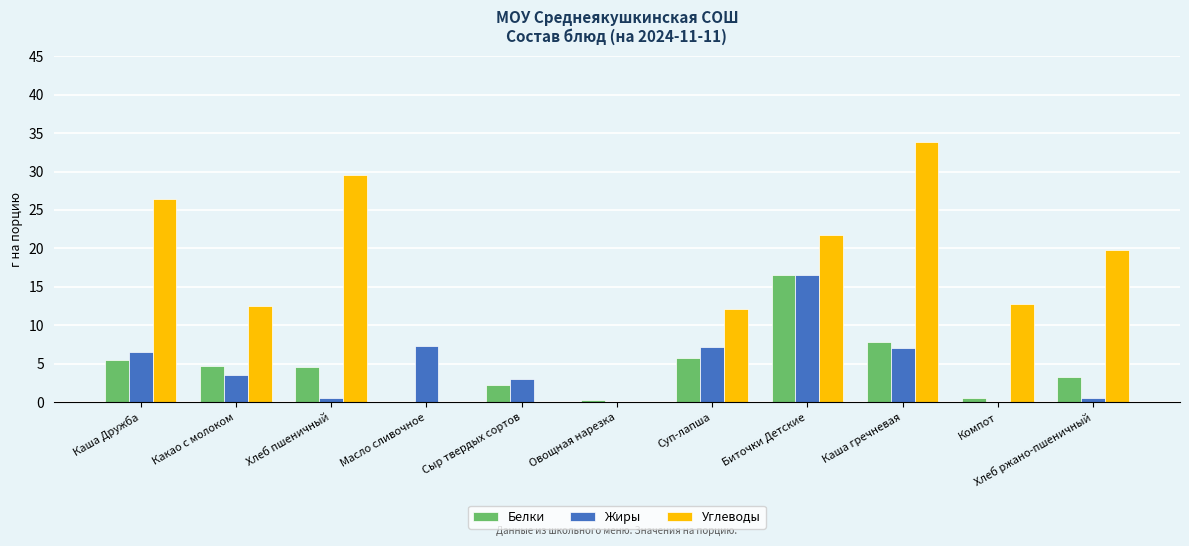

How many distinct data groups are displayed?

3